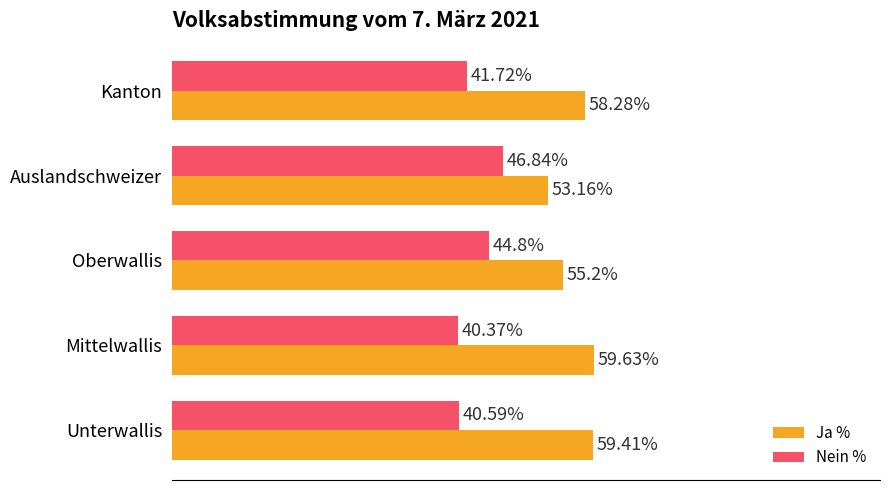

Which label corresponds to the largest value in the chart?

Mittelwallis